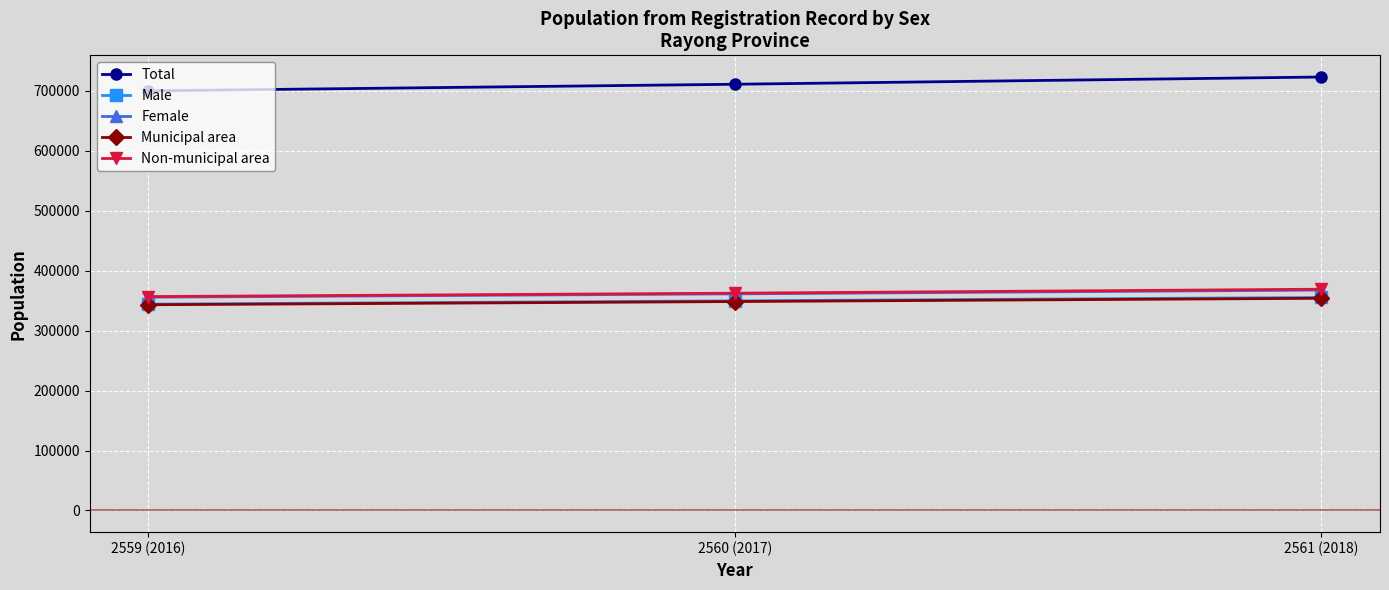

What is the label of the 3rd point from the right?

2559 (2016)